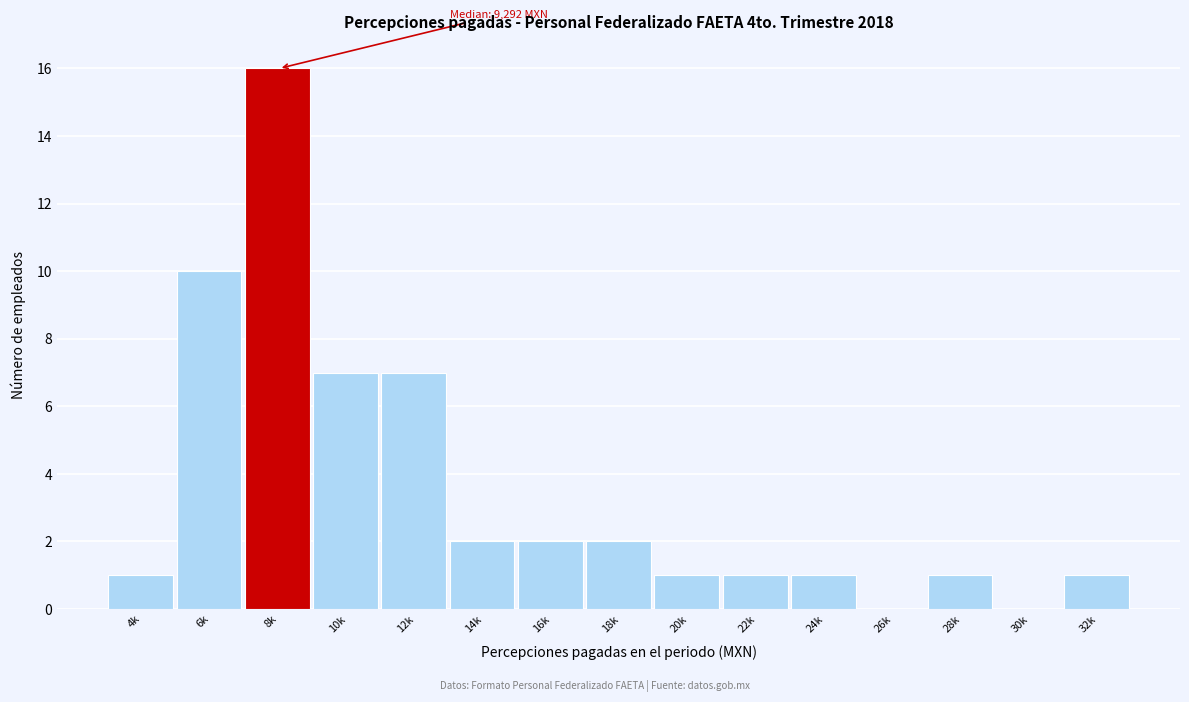

Reading left to right, list all the values displayed in this chart.

4k=1	6k=10	8k=16	10k=7	12k=7	14k=2	16k=2	18k=2	20k=1	22k=1	24k=1	26k=0	28k=1	30k=0	32k=1